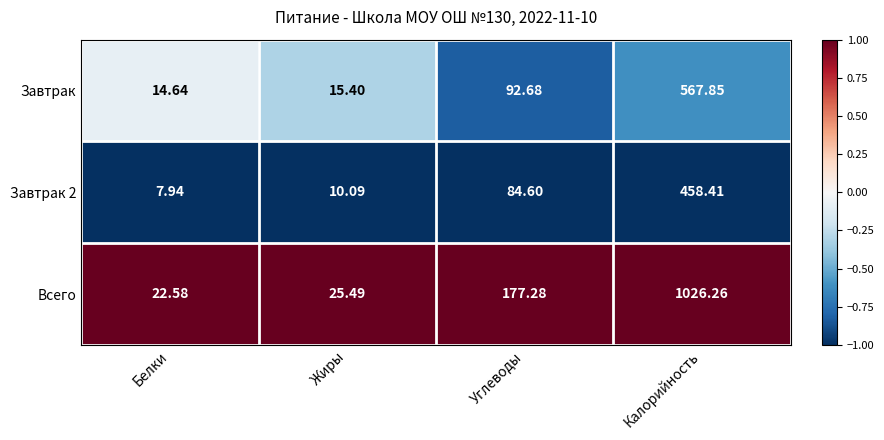

Which series has the largest total across all categories?

Всего